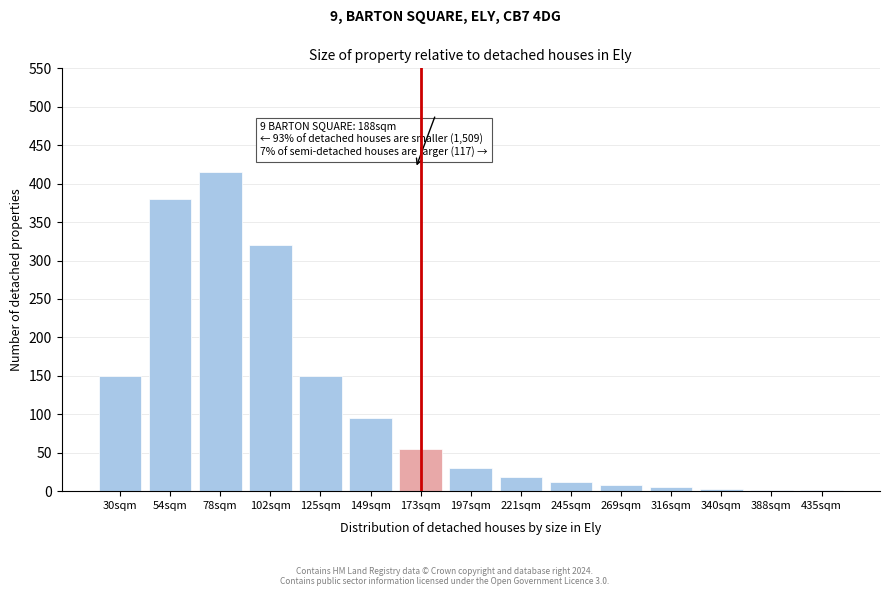

True or false: the data shows 95 at 149sqm.

True